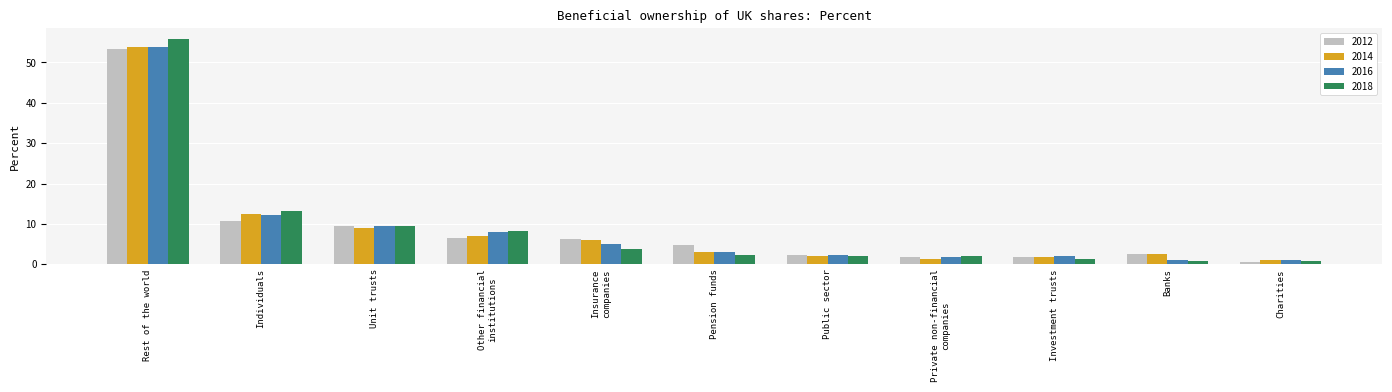

Count the number of categories in the chart.

11